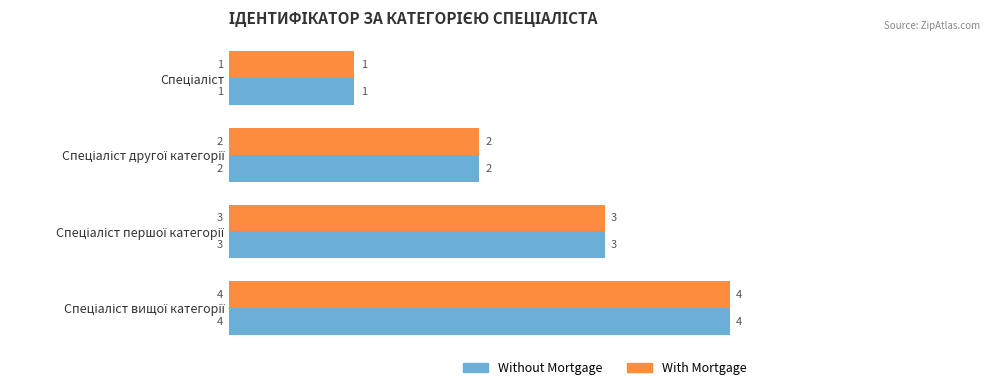

Count the Without Mortgage values in the range 2 to 4.

3